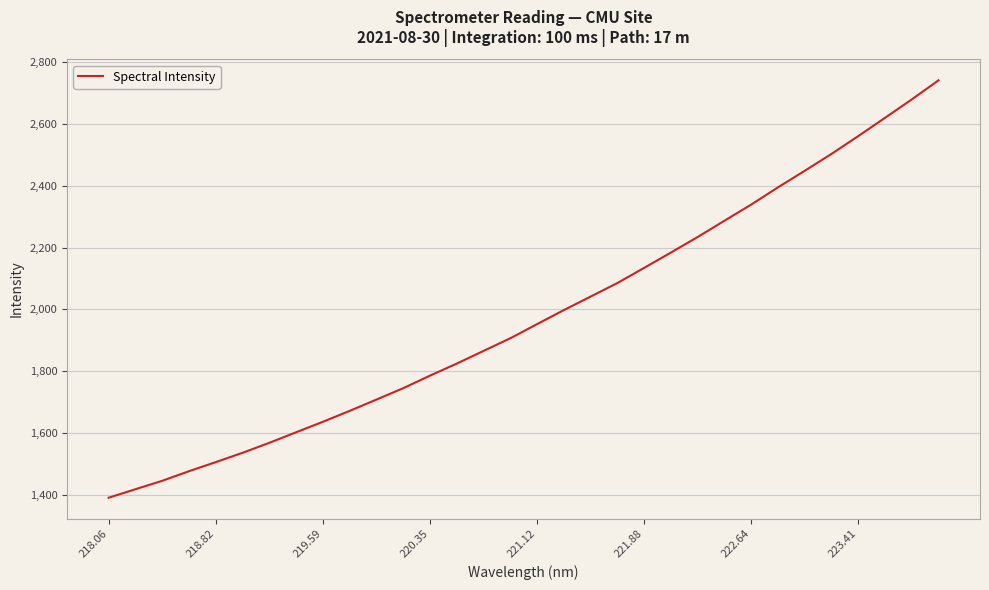

What is the minimum value shown in the chart?

1392.2